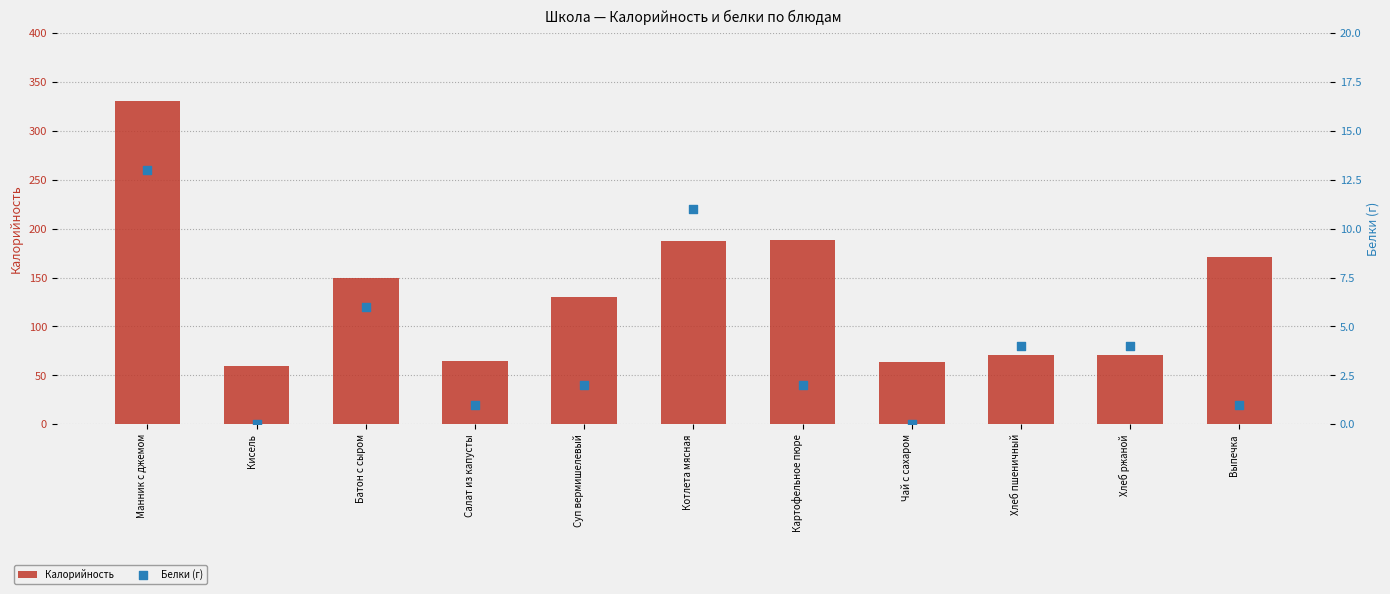

Which series has the largest Y range (max minus min)?

Калорийность